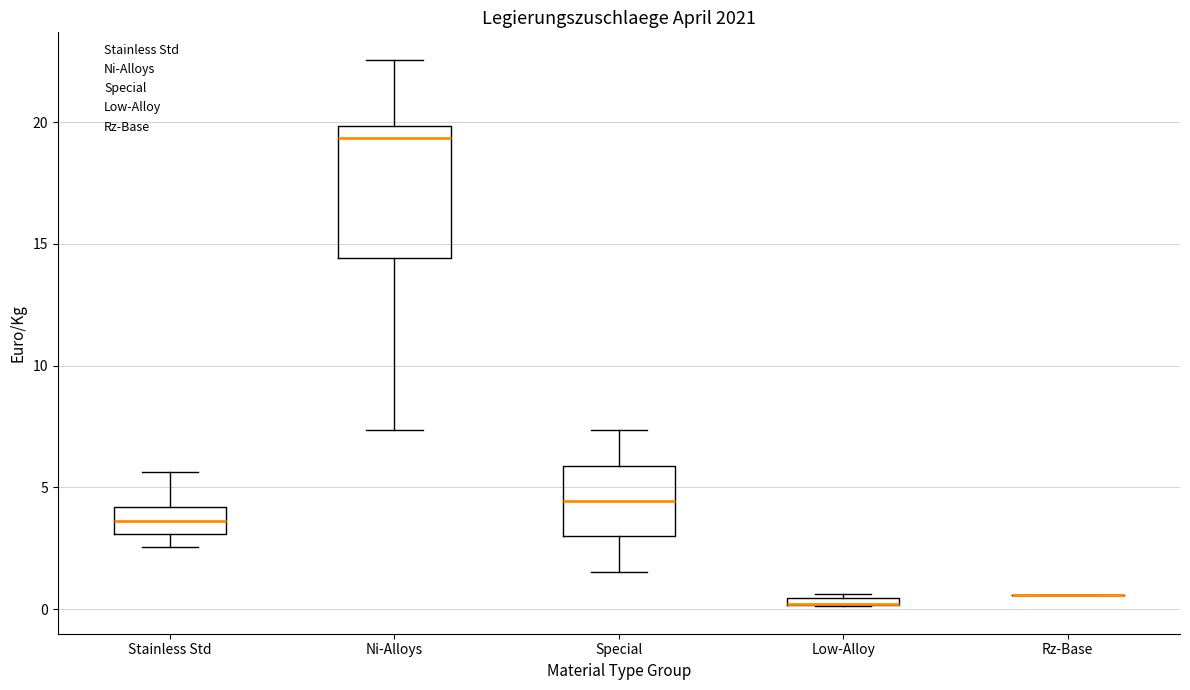

Which box is the tallest, from its lower edge to its upper edge?

Ni-Alloys